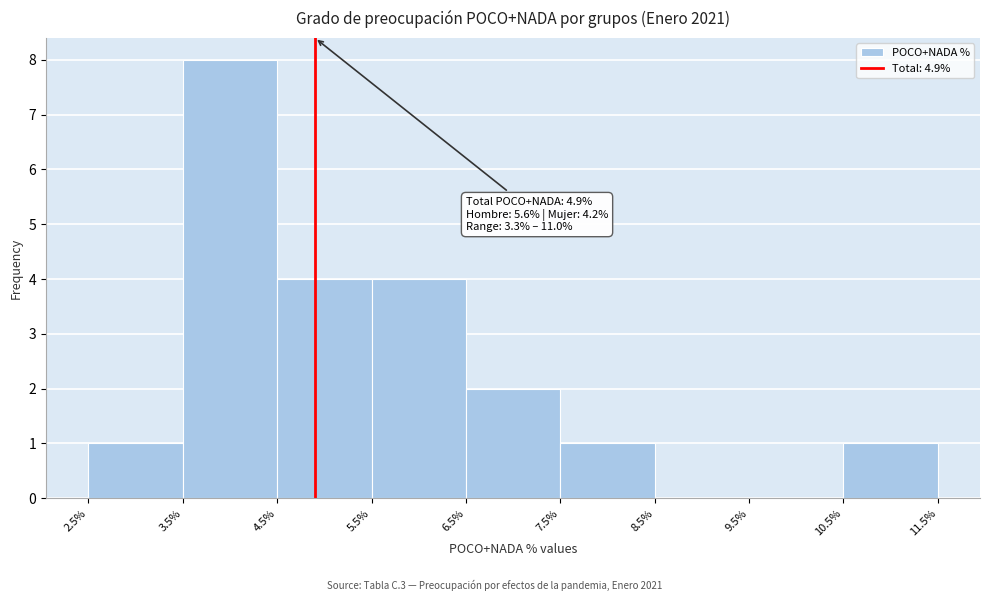

Which range on the x-axis has the tallest bar?

3.5% to 4.5%